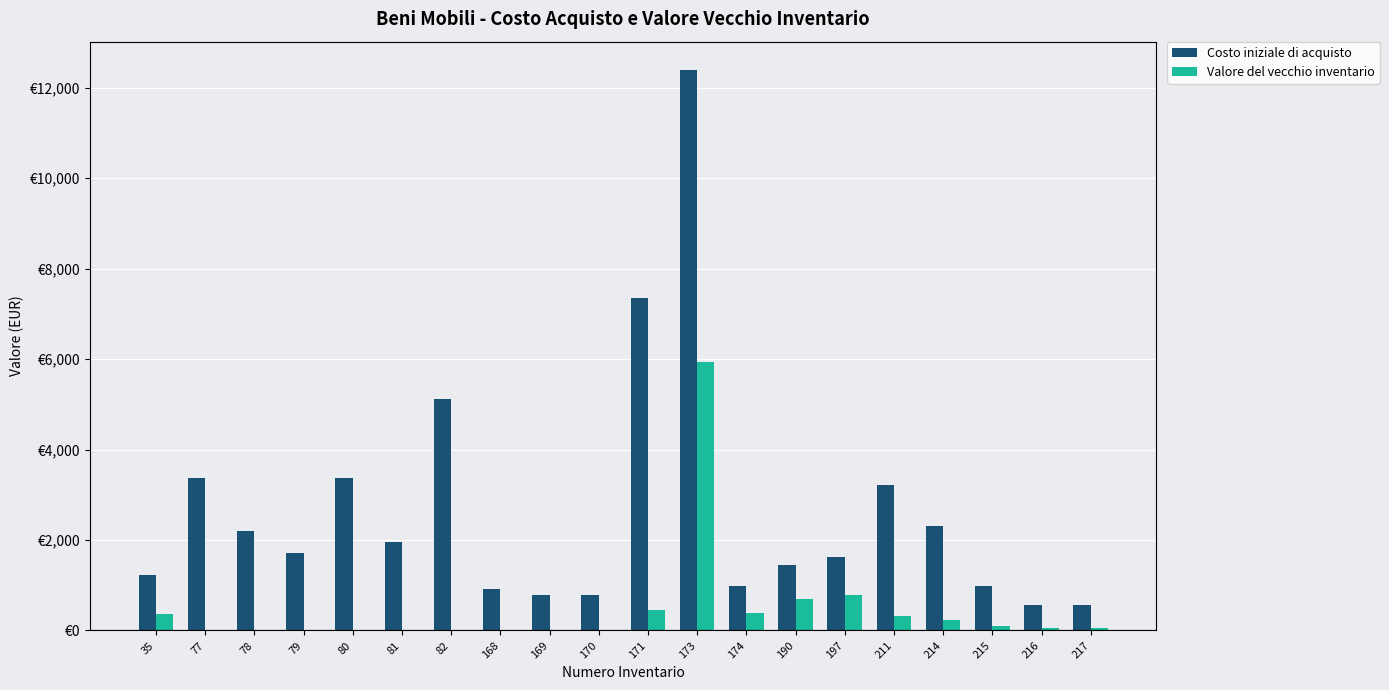

Are the bars horizontal?

No